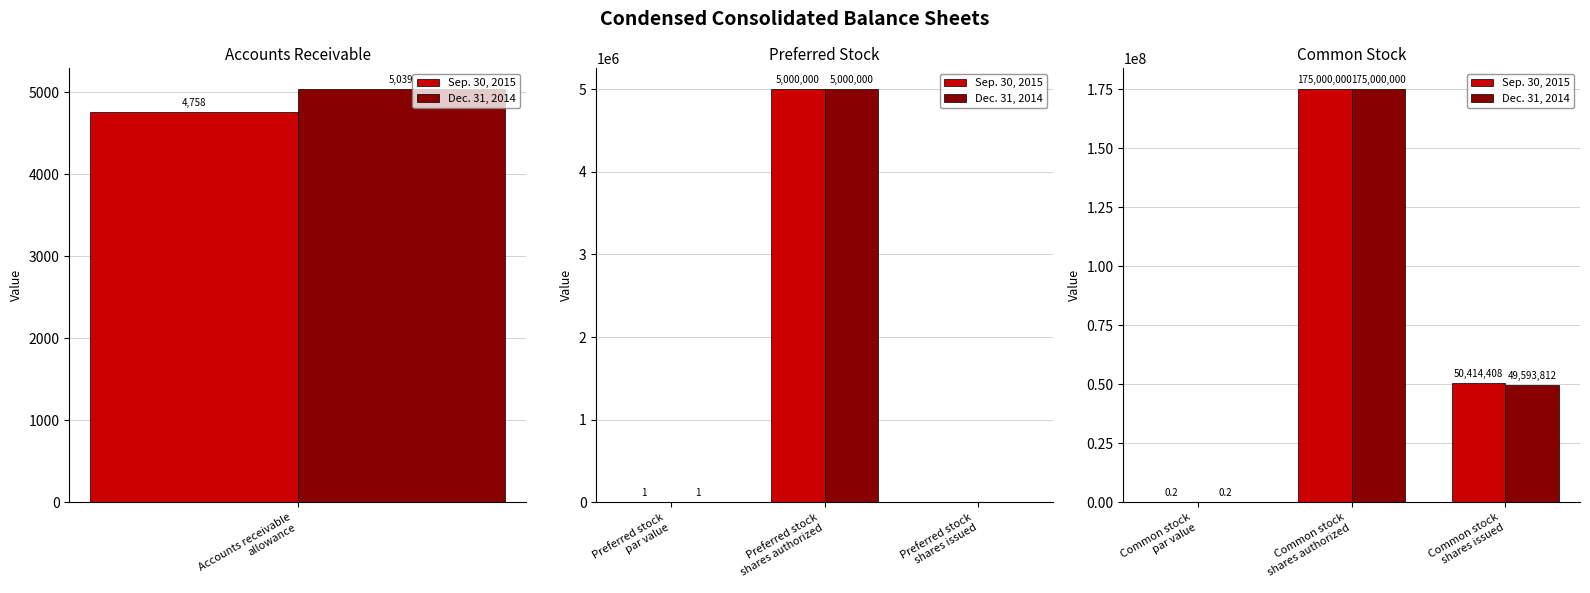

At how many categories does at least one series exceed 121260605?

1